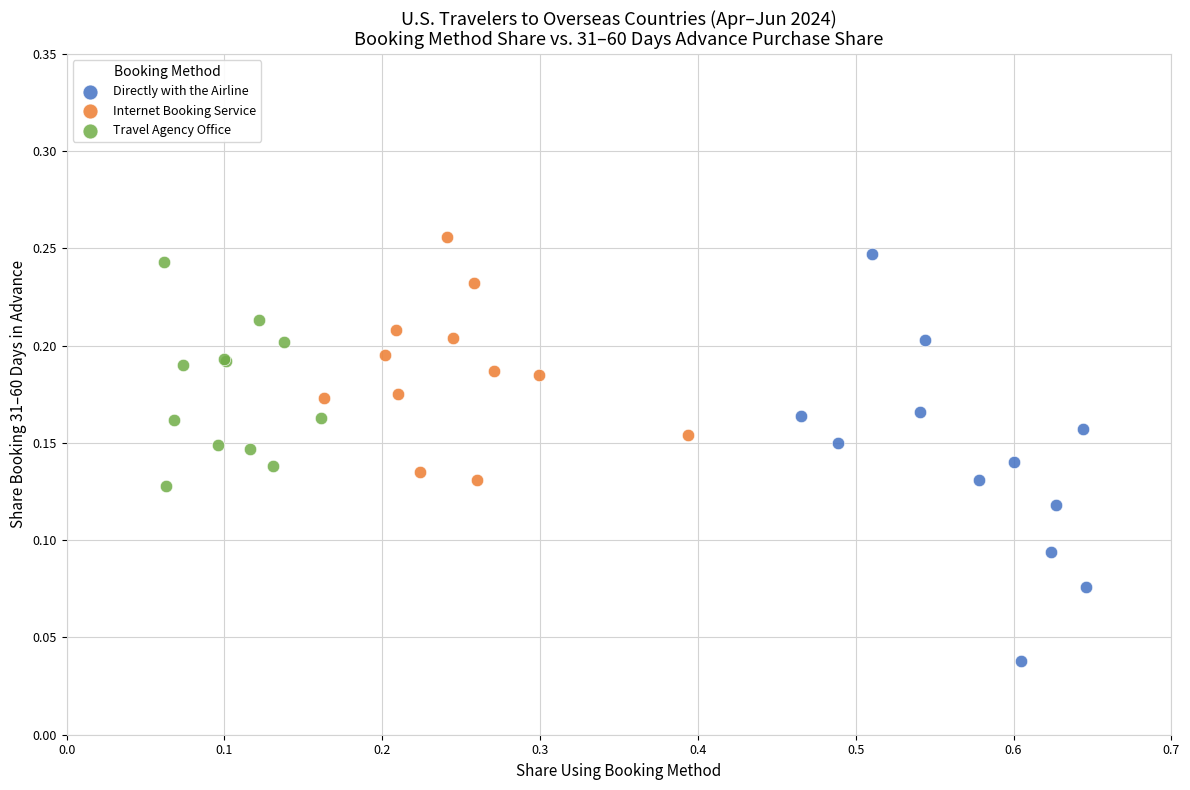

Which series has the widest spread of Y values?

Directly with the Airline